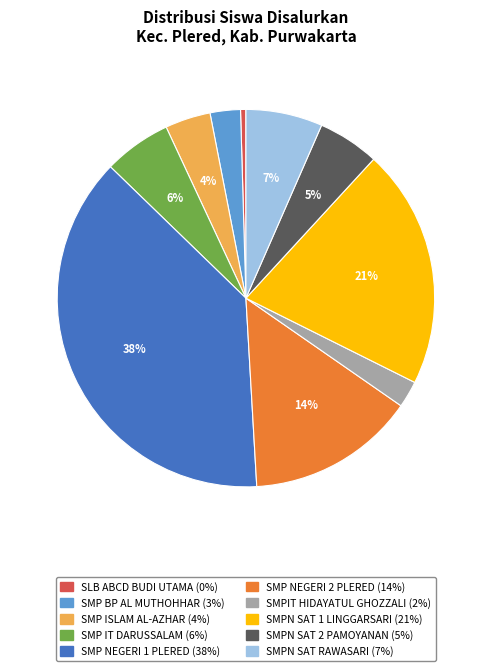

Is there any slice that represents more than half of the pie?

No